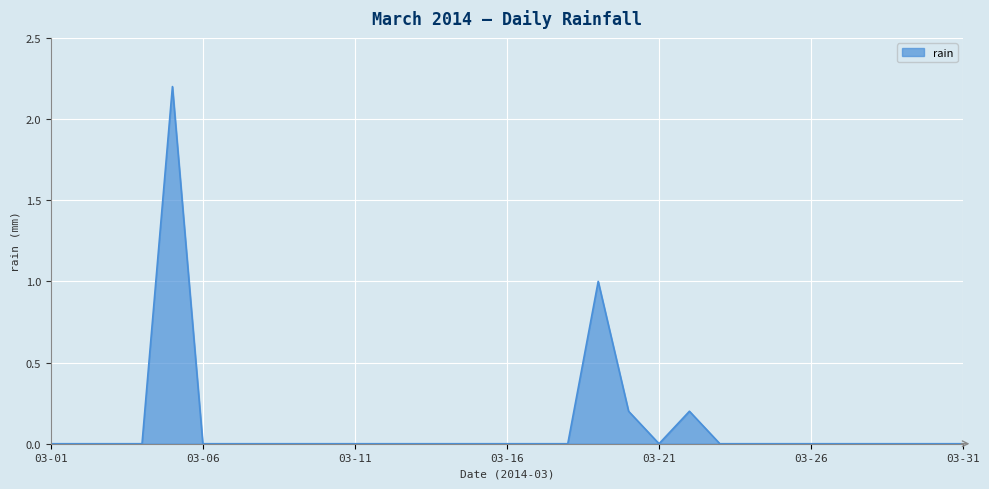

What is the difference between the maximum and minimum values?

2.2